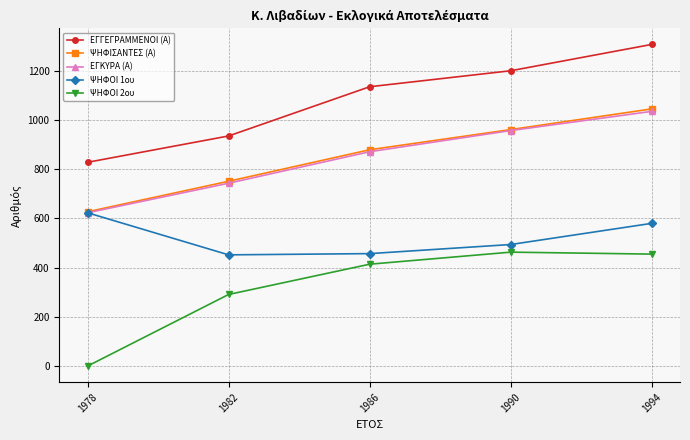

Does the chart display data point markers on the line(s)?

Yes